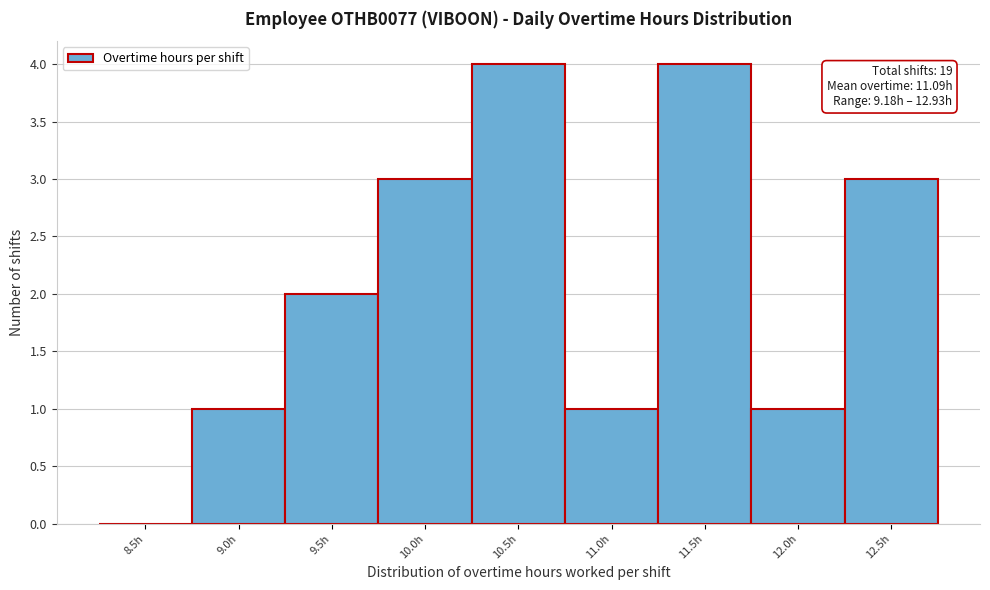

Reading left to right, extract all data points from this chart.

8.5h=0	9.0h=1	9.5h=2	10.0h=3	10.5h=4	11.0h=1	11.5h=4	12.0h=1	12.5h=3